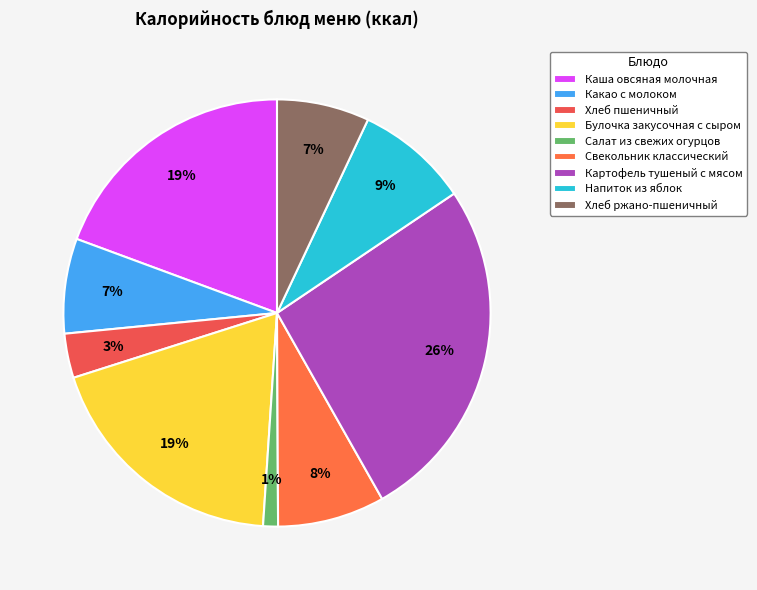

Which category has the biggest portion of the pie?

Картофель тушеный с мясом